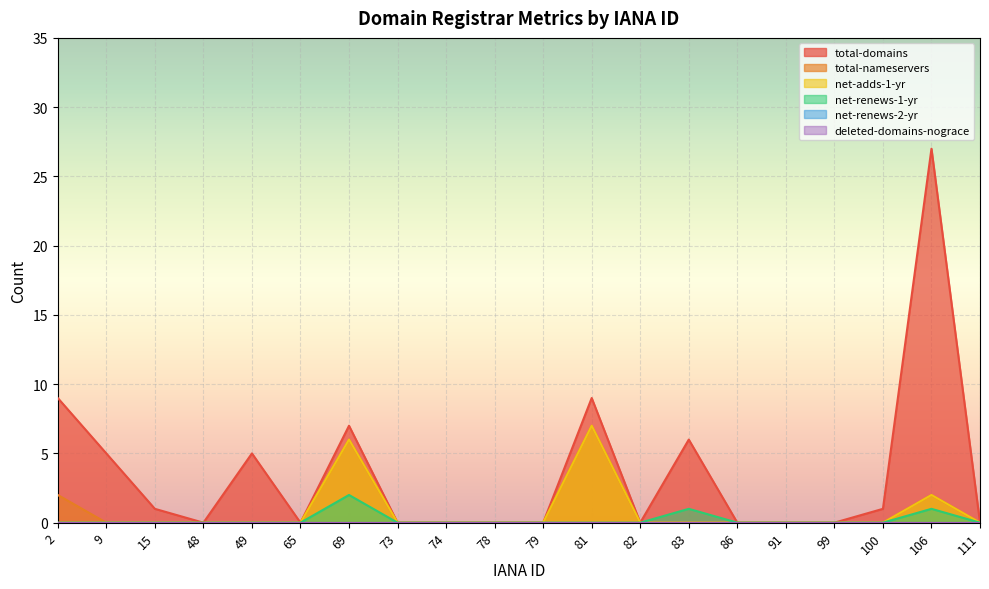

Does the chart display data point markers on the line(s)?

No